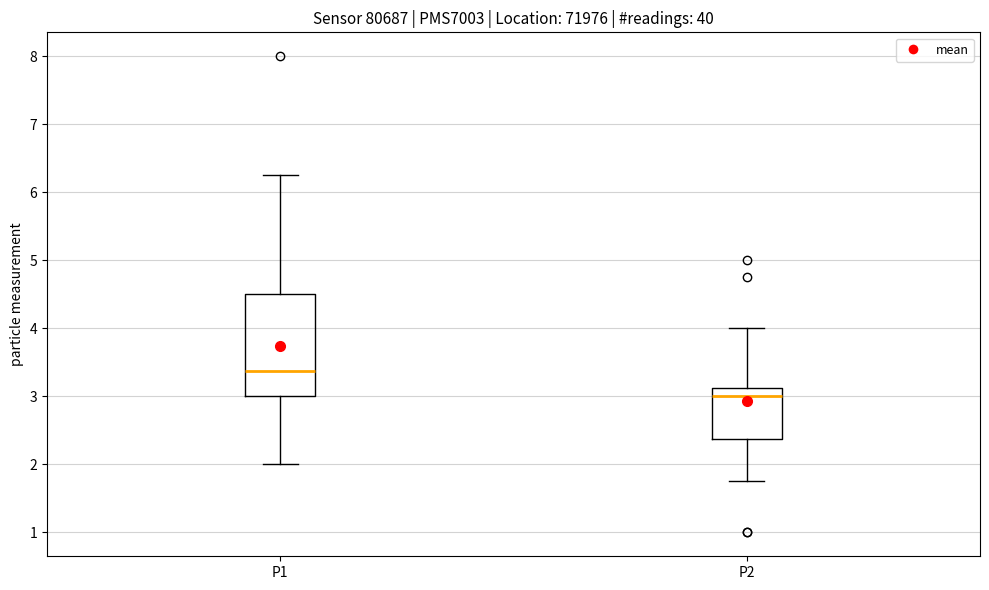

Comparing the boxes themselves (not the whiskers), which one is the tallest?

P1